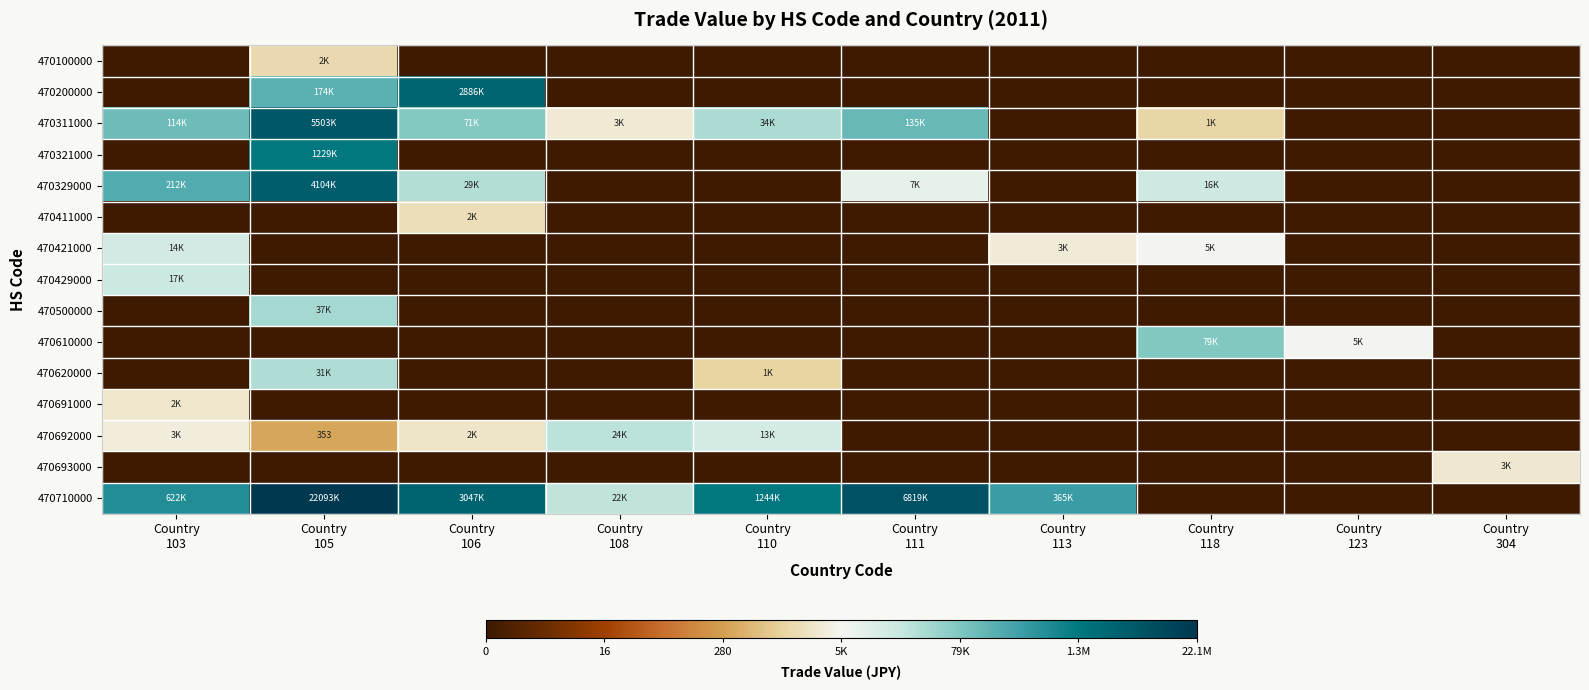

At how many categories does at least one series exceed 14?

4